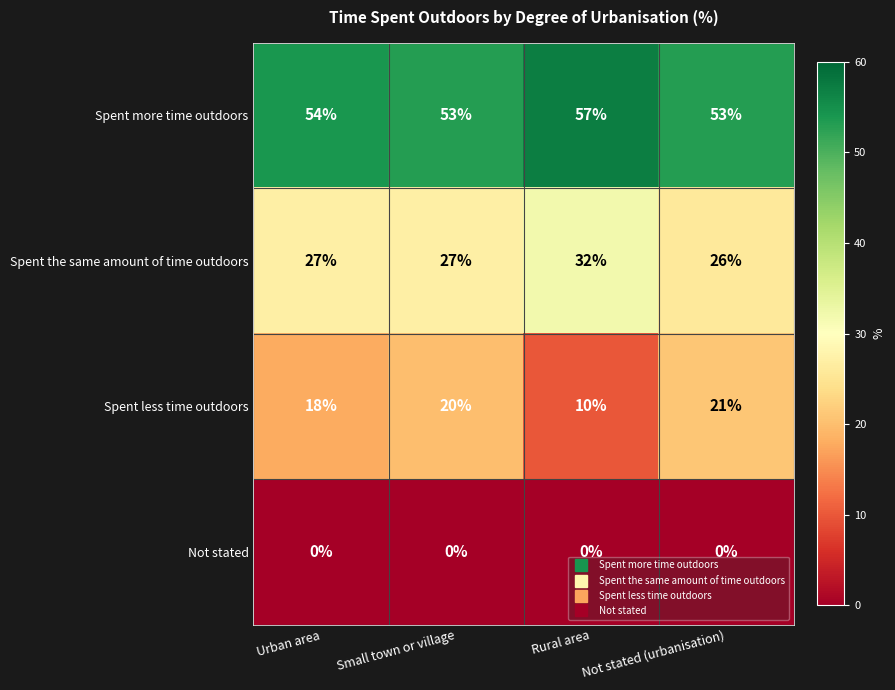

True or false: Spent the same amount of time outdoors has a value of 27 at Urban area.

True